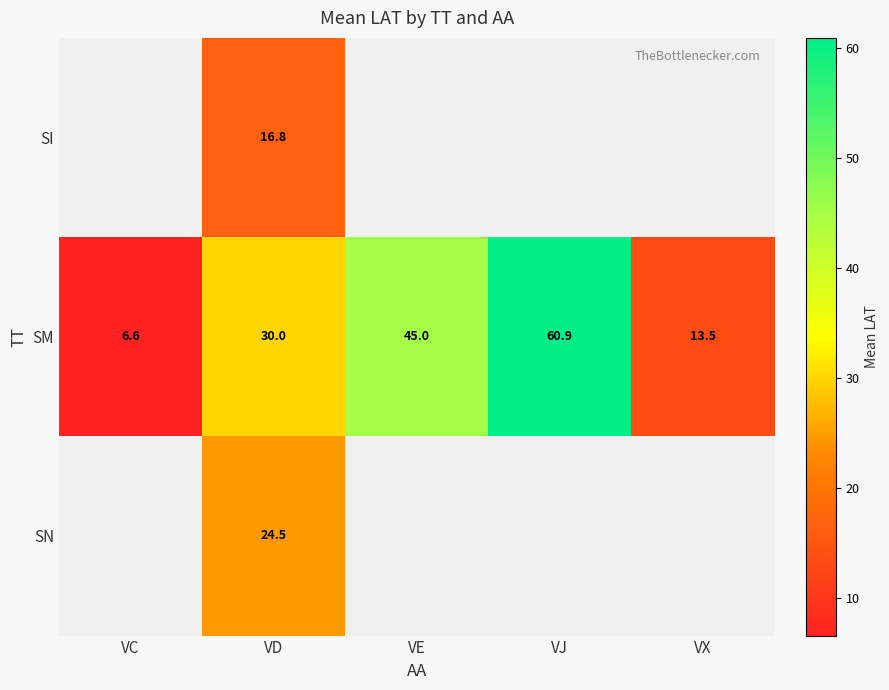

Is the value of SI at VD greater than the value of SM at VC?

Yes